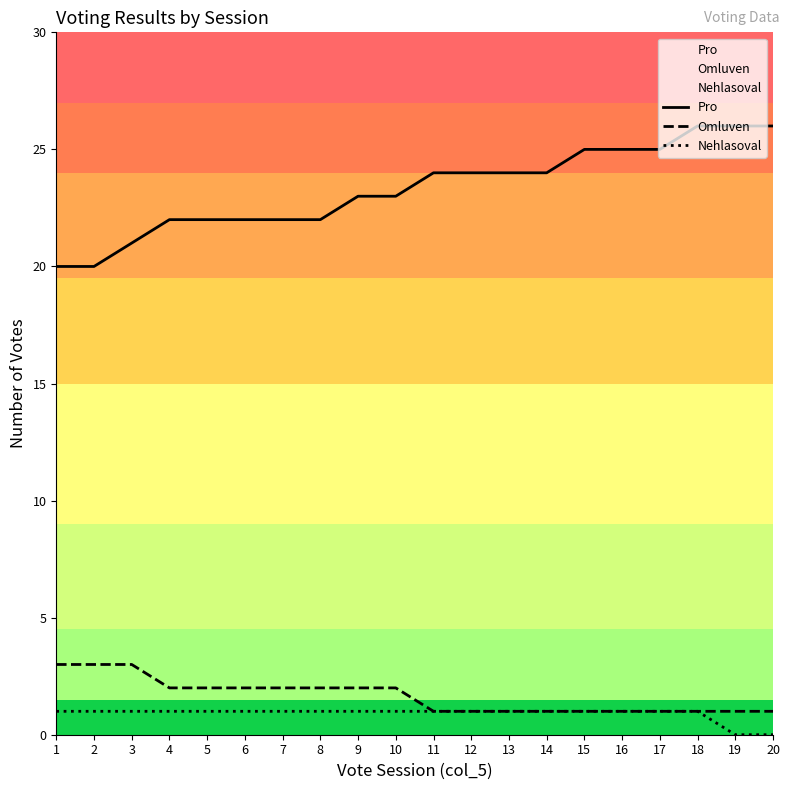

Rank the series at 9 from highest to lowest value.

Pro, Omluven, Nehlasoval